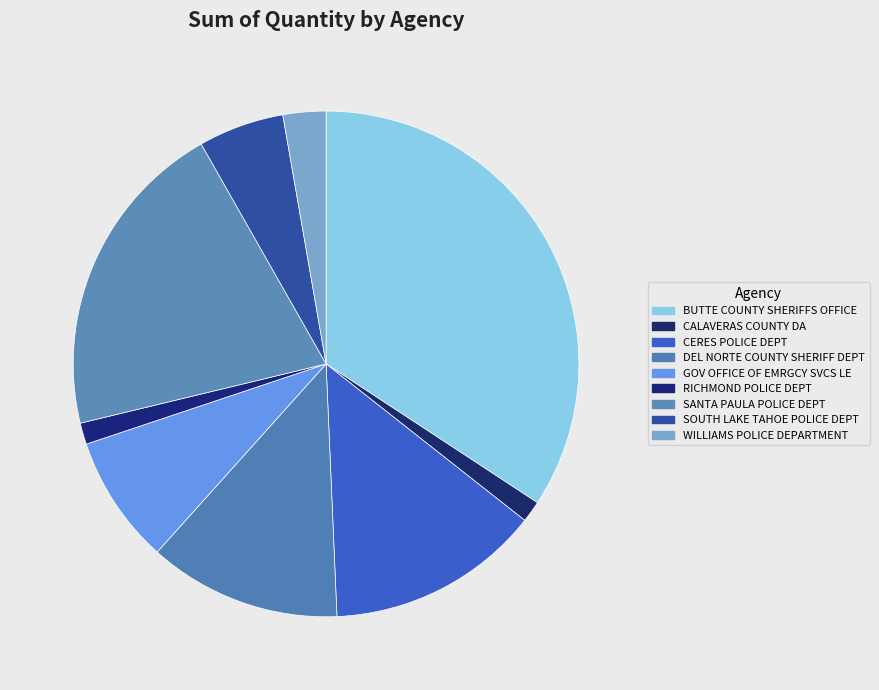

True or false: SANTA PAULA POLICE DEPT accounts for 12% of the total.

False